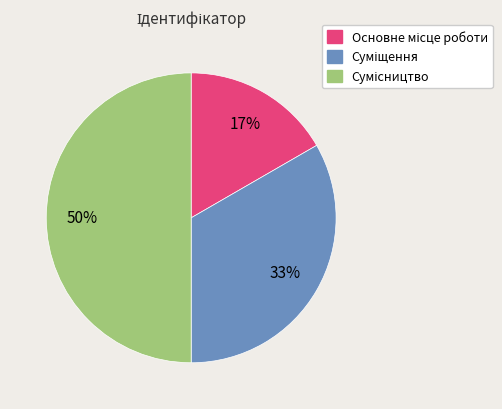

To the nearest percent, what is the average slice percentage?

33%